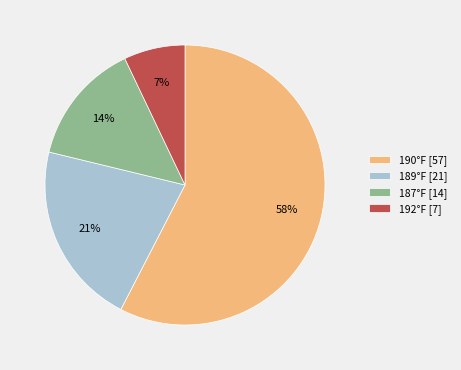

Combined, do 192°F [7] and 189°F [21] account for over 50%?

No